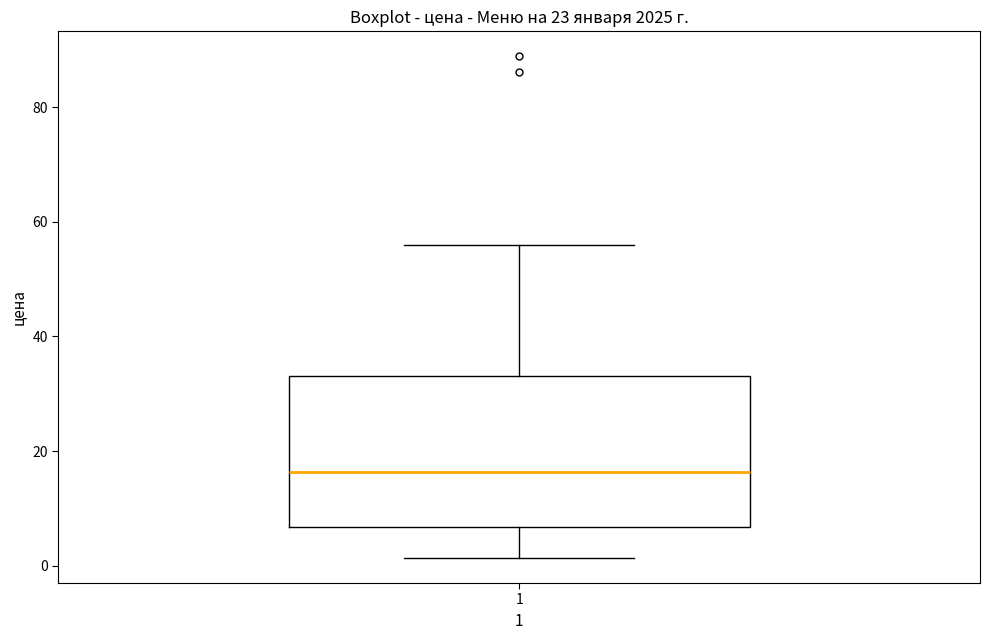

Where does the upper whisker of the box at x = 1 end on the y-axis? The values are not printed on the chart, so give them approximately, as read against the axis.

56